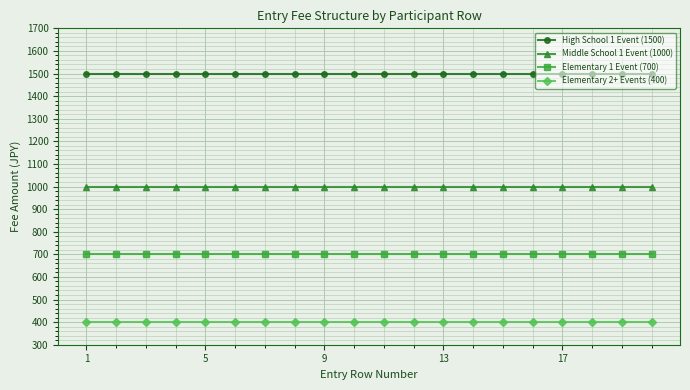

What is the greatest value displayed?

1500